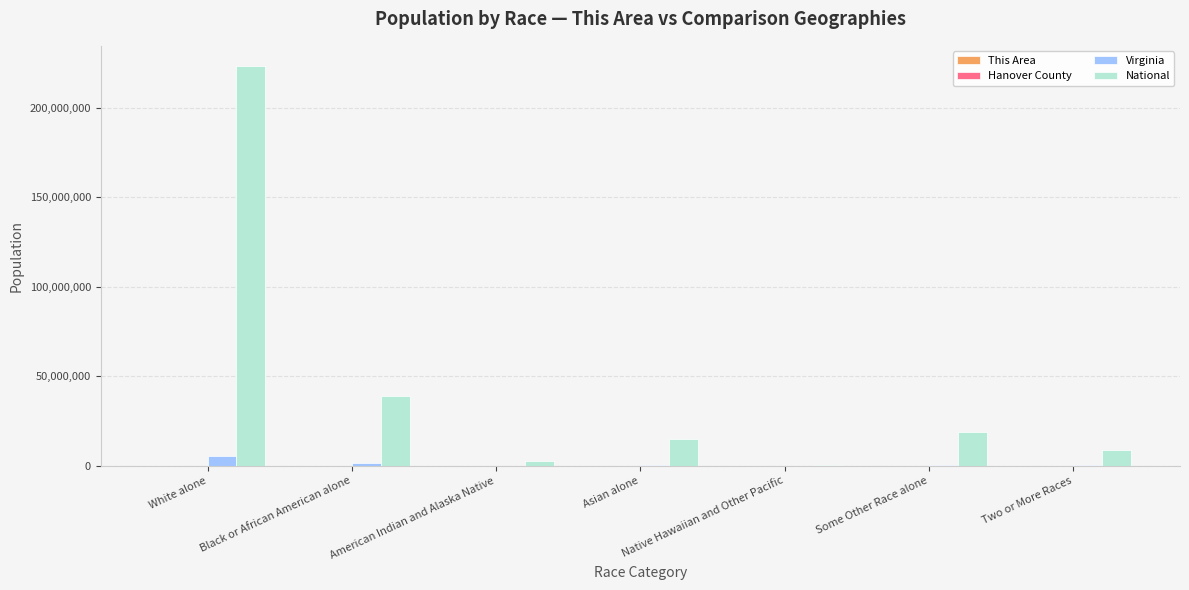

What is the sum of all National values?

308745538